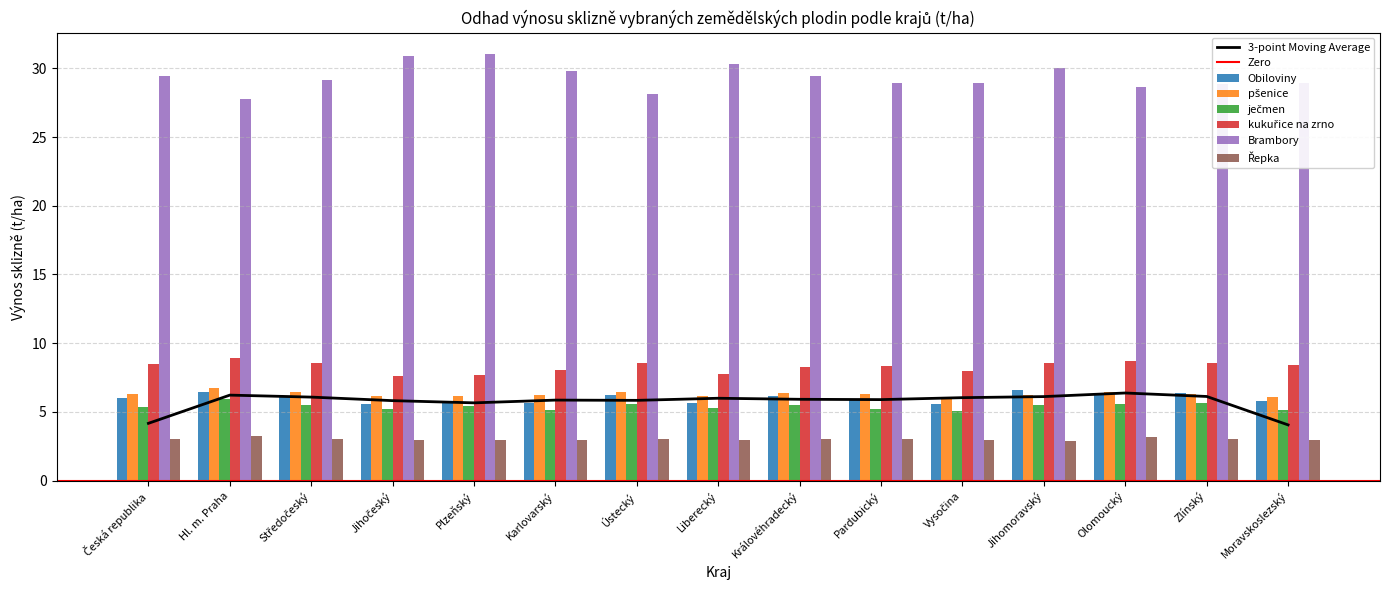

Reading left to right, extract all data points from this chart.

Obiloviny: 6.0	6.5	6.2	5.6	5.7	5.7	6.2	5.6	6.1	6.0	5.6	6.6	6.2	6.4	5.8
pšenice: 6.3	6.7	6.4	6.1	6.2	6.2	6.5	6.1	6.4	6.3	6.1	6.2	6.5	6.3	6.1
ječmen: 5.4	6.0	5.5	5.2	5.4	5.1	5.5	5.3	5.5	5.2	5.1	5.5	5.6	5.6	5.2
kukuřice na zrno: 8.5	8.9	8.6	7.6	7.7	8.1	8.6	7.8	8.3	8.3	7.9	8.5	8.7	8.6	8.4
Brambory: 29.4	27.8	29.2	30.9	31.0	29.8	28.2	30.3	29.5	29.0	28.9	30.0	28.7	28.9	28.9
Řepka: 3.0	3.2	3.0	3.0	3.0	3.0	3.0	3.0	3.0	3.0	3.0	2.9	3.1	3.0	3.0